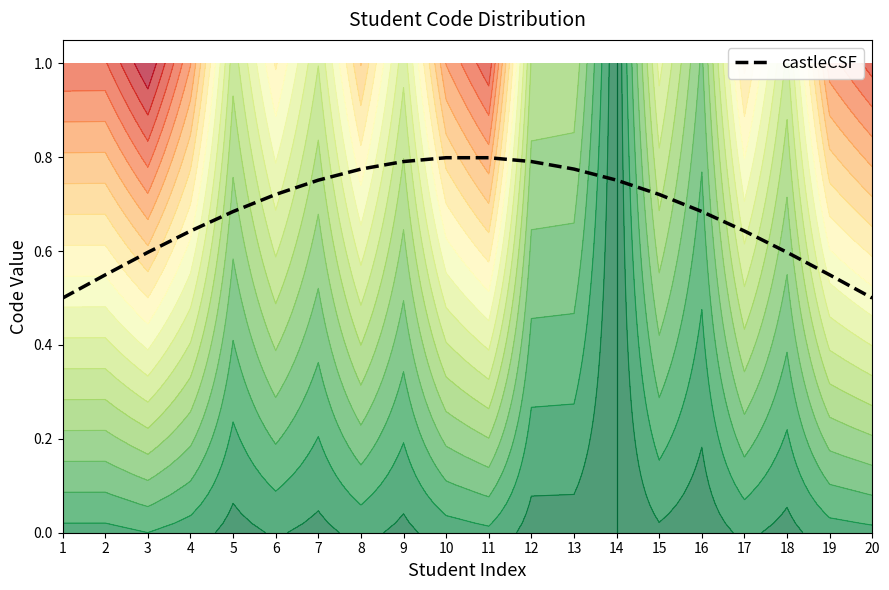

Rank the categories by value from highest to lowest.

10, 11, 9, 12, 8, 13, 7, 14, 6, 15, 5, 16, 4, 17, 18, 3, 2, 19, 1, 20